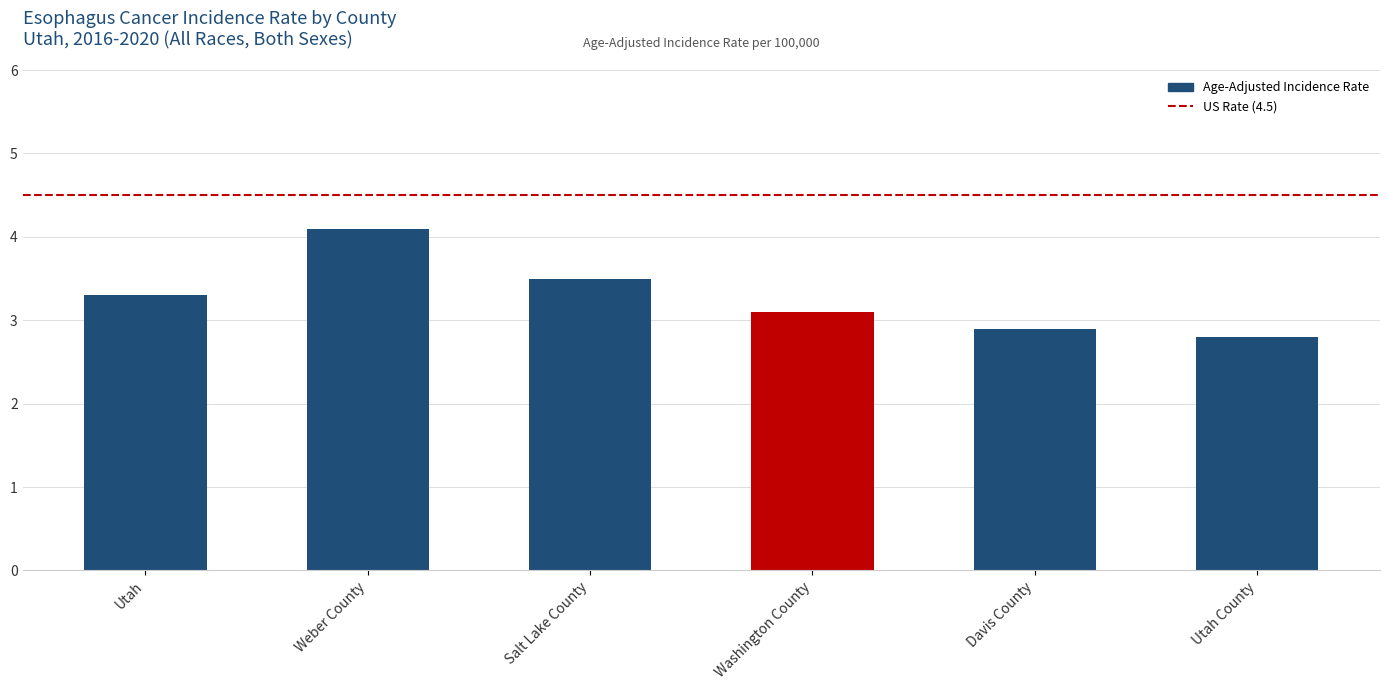

Read the value at Utah.

3.3